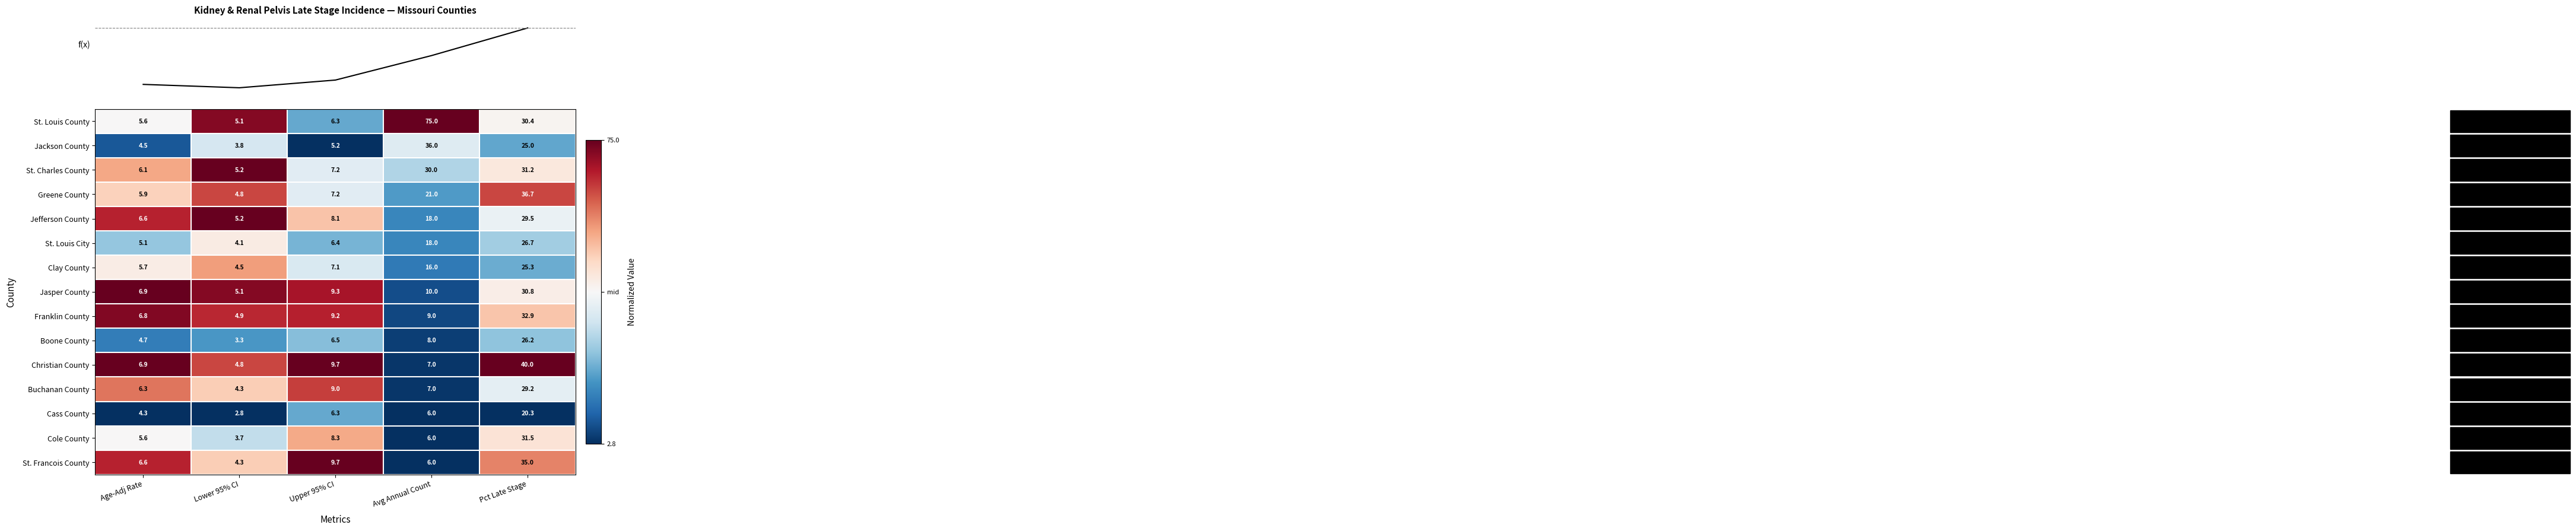

What is the difference between the maximum and second lowest values in the St. Louis County series?

69.4